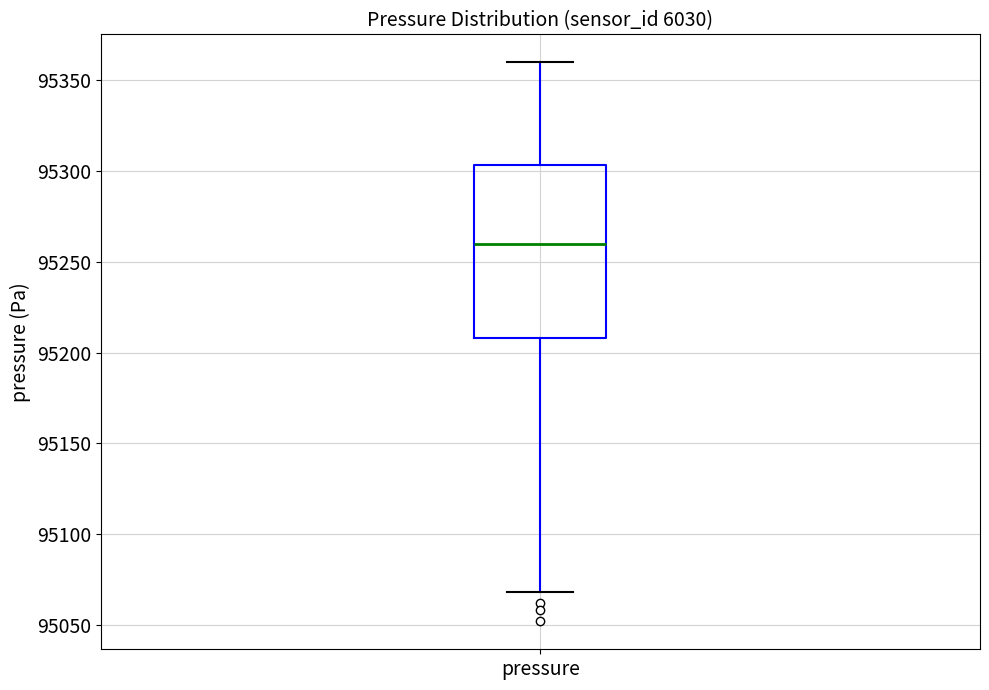

Where does the lower whisker of the box for pressure end on the y-axis? The values are not printed on the chart, so give them approximately, as read against the axis.

95070